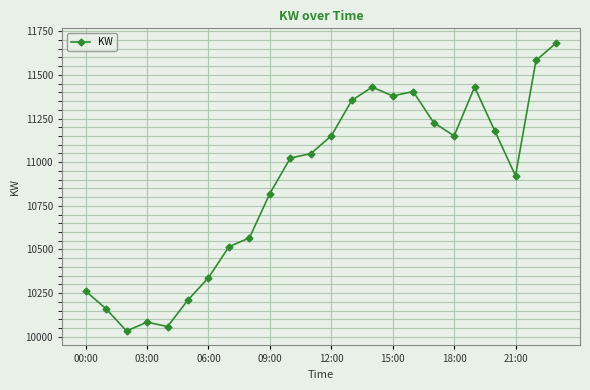

What is the value of the 19th point from the left?

11150.6